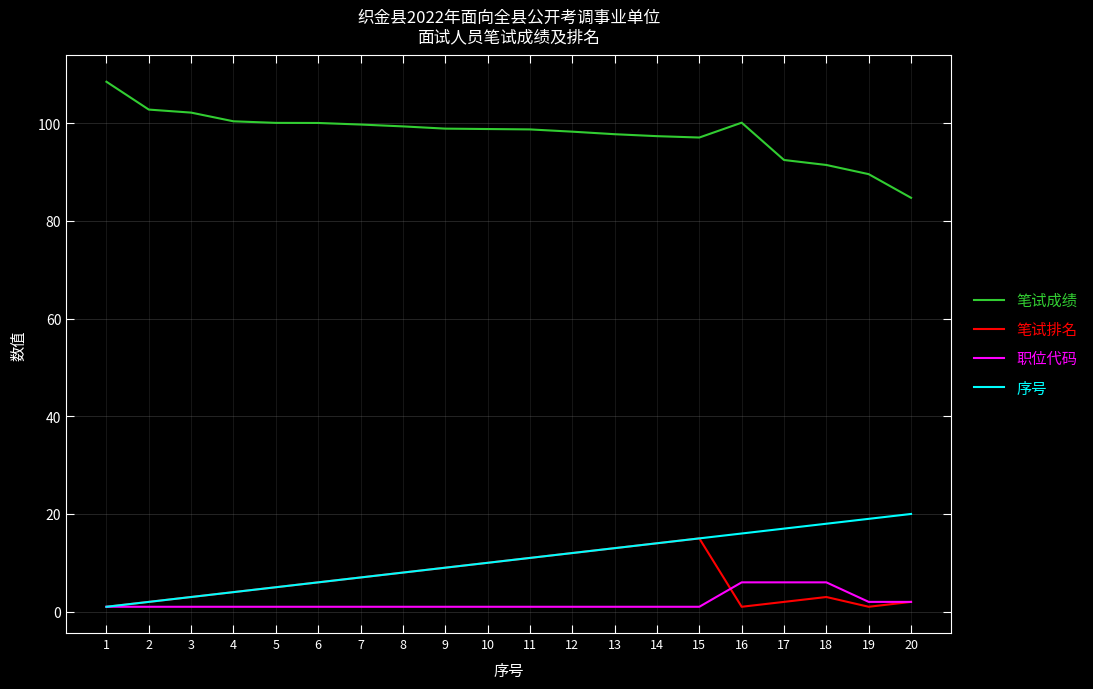

Is the value of 职位代码 at 1 greater than the value of 笔试成绩 at 14?

No